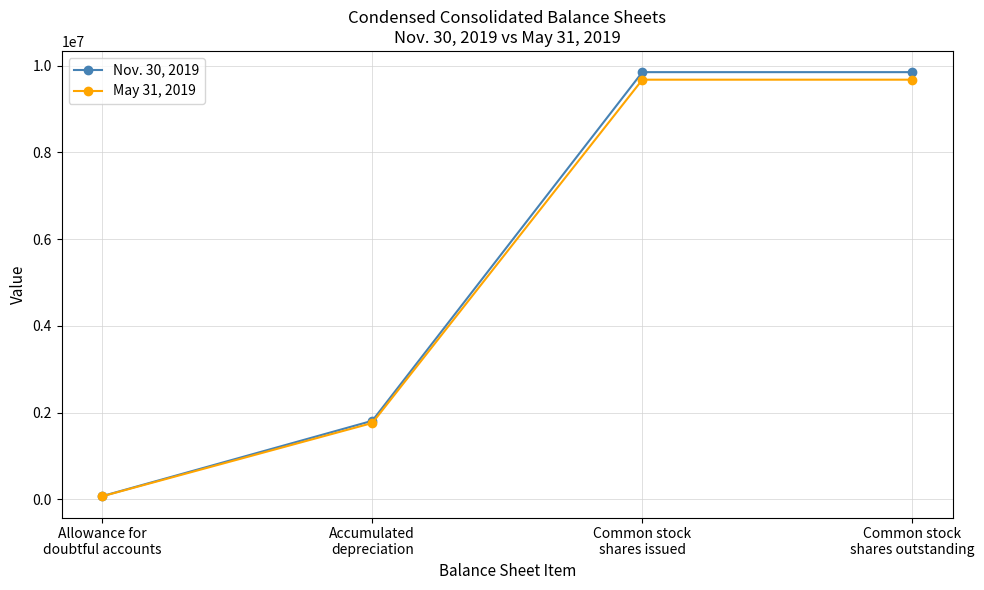

True or false: May 31, 2019 has more than 2 points higher than both neighbors.

False